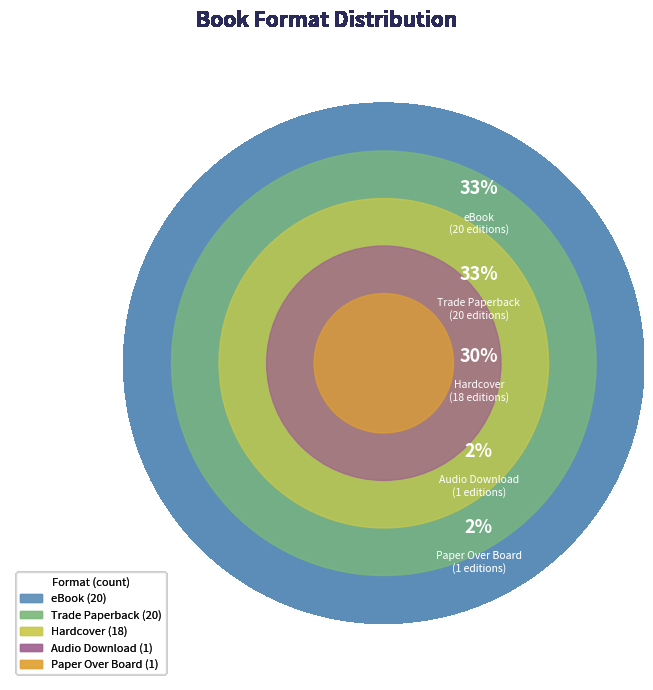

Rank the categories by value from highest to lowest.

eBook, Trade Paperback, Hardcover, Paper Over Board, Audio Download